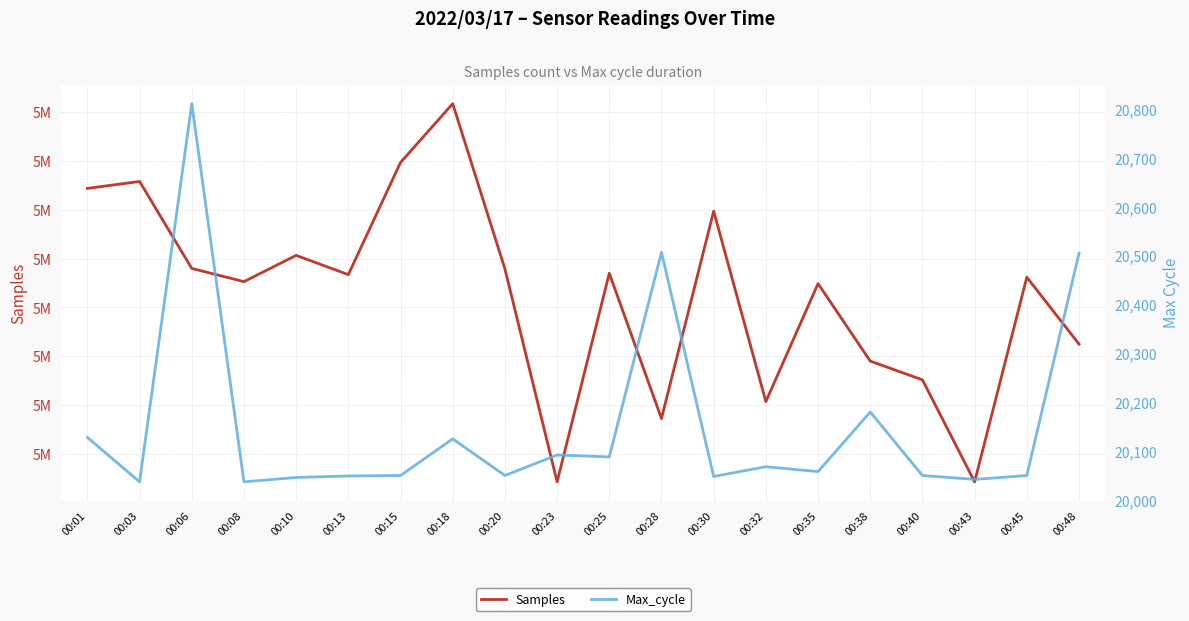

How many data points in Max_cycle are above 20058?

9